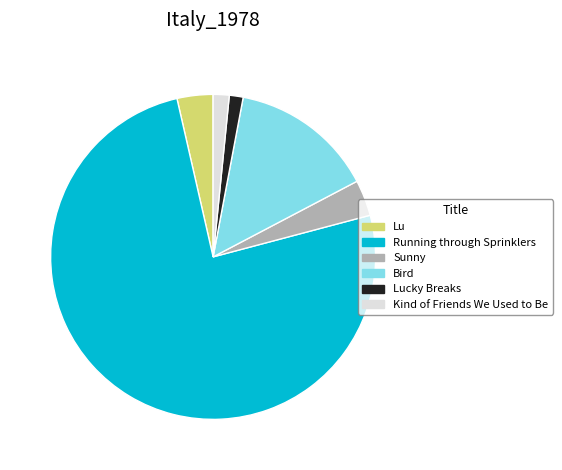

Which slice is the largest?

Running through Sprinklers